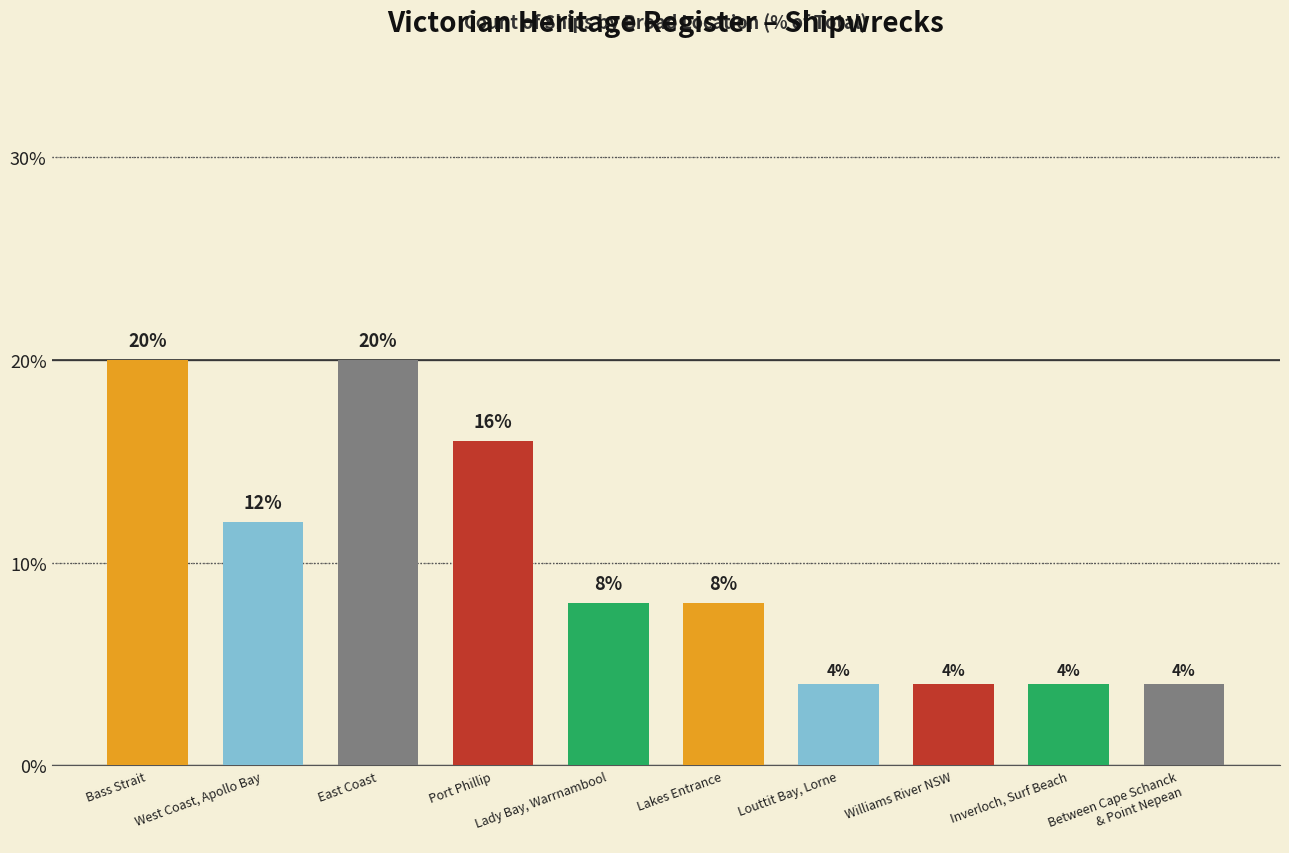

What is the maximum value shown in the chart?

20